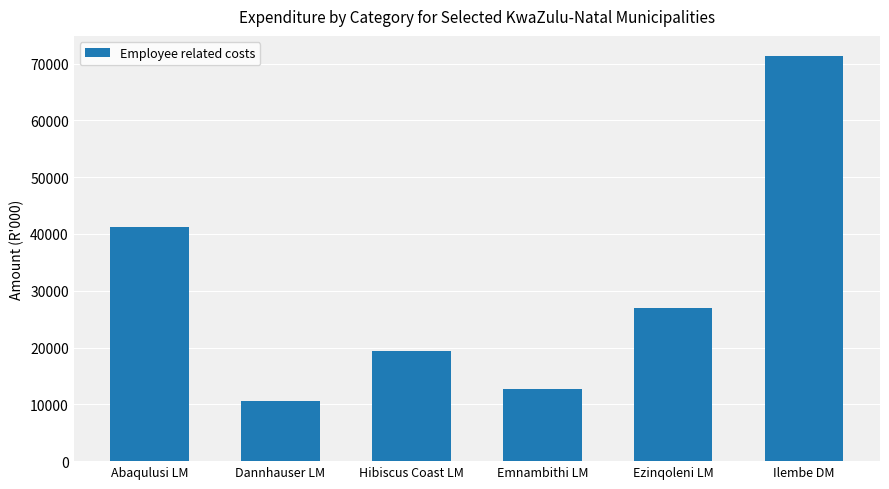

Where does the data first go above 27027?

Abaqulusi LM